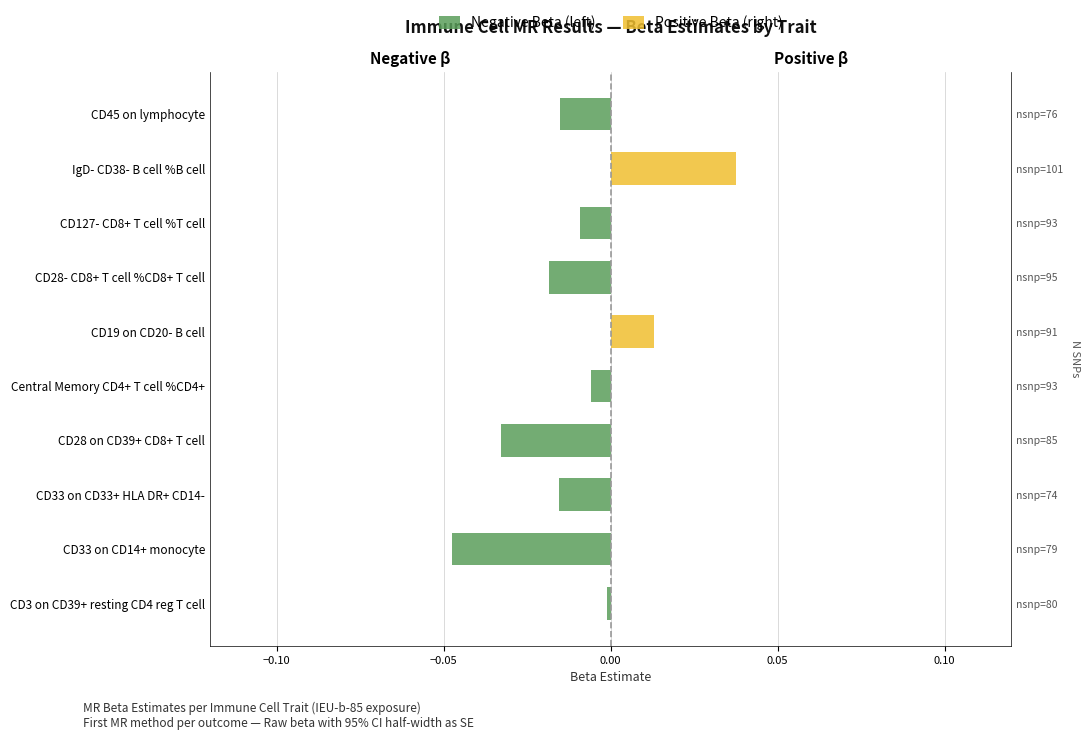

List the series in order of their peak value, lowest first.

Negative Beta (left), Positive Beta (right)